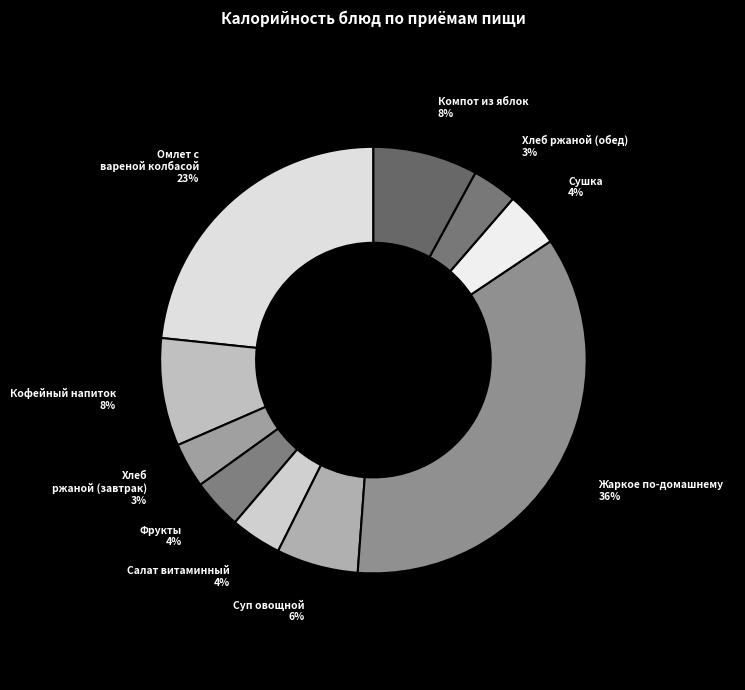

Is Жаркое по-домашнему the majority of the pie?

No